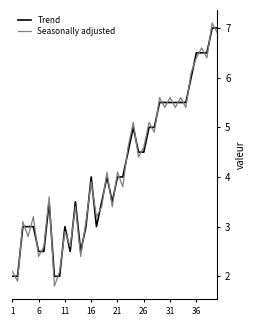

In Seasonally adjusted, how many points are higher than both neighbors (excluding endpoints)?

15